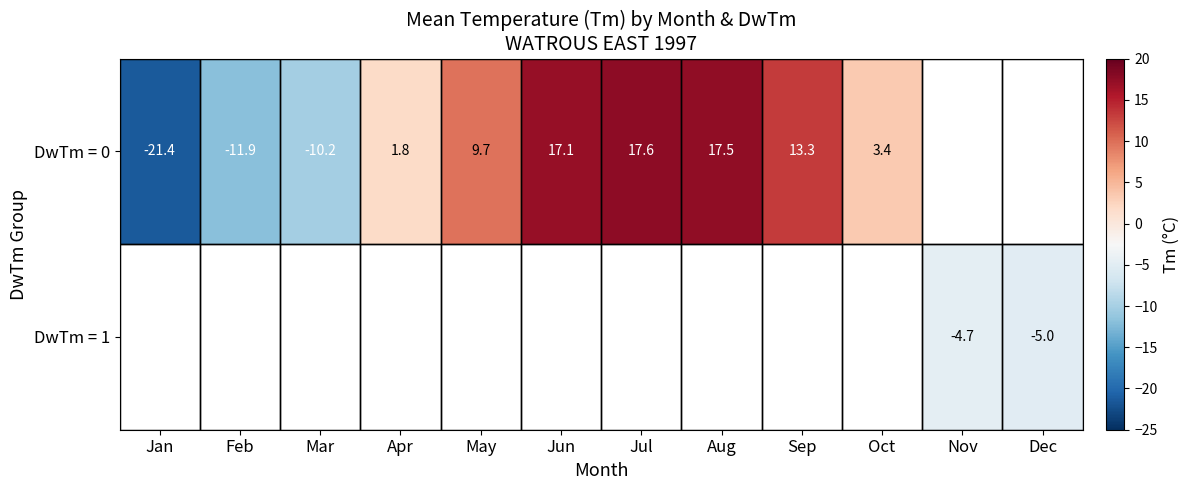

The DwTm = 0 series shows 2.7 at Apr. True or false?

False